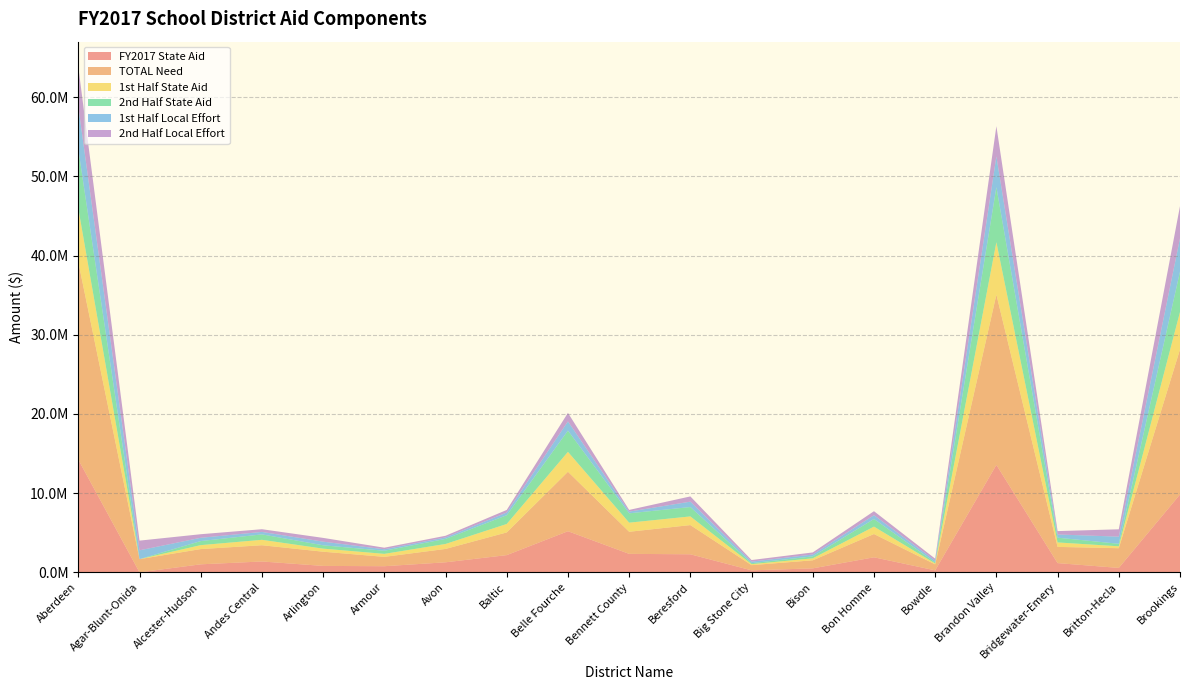

Reading left to right, what are all the values shown in this chart?

FY2017 State Aid: Aberdeen=14239856	Agar-Blunt-Onida=0	Alcester-Hudson=1010264	Andes Central=1369832	Arlington=809783	Armour=771895	Avon=1265012	Baltic=2172979	Belle Fourche=5192770	Bennett County=2331646	Beresford=2278826	Big Stone City=250519	Bison=499466	Bon Homme=1898363	Bowdle=248072	Brandon Valley=13569139	Bridgewater-Emery=1165246	Britton-Hecla=557645	Brookings=9827961
TOTAL Need: Aberdeen=24956646	Agar-Blunt-Onida=1664686	Alcester-Hudson=1925932	Andes Central=2052180	Arlington=1794152	Armour=1181592	Avon=1689355	Baltic=2867309	Belle Fourche=7511210	Bennett County=2790132	Beresford=3688206	Big Stone City=655681	Bison=1017671	Bon Homme=2939408	Bowdle=752667	Brandon Valley=21507436	Bridgewater-Emery=2045553	Britton-Hecla=2488467	Brookings=18326945
1st Half State Aid: Aberdeen=6770086	Agar-Blunt-Onida=0	Alcester-Hudson=498529	Andes Central=683953	Arlington=387567	Armour=378720	Avon=628027	Baltic=1067784	Belle Fourche=2514710	Bennett County=1151344	Beresford=1095944	Big Stone City=124105	Bison=252309	Bon Homme=934279	Bowdle=116127	Brandon Valley=6622263	Bridgewater-Emery=565764	Britton-Hecla=242264	Brookings=4728030
2nd Half State Aid: Aberdeen=7469770	Agar-Blunt-Onida=0	Alcester-Hudson=511735	Andes Central=685879	Arlington=422216	Armour=393175	Avon=636985	Baltic=1105195	Belle Fourche=2678060	Bennett County=1180302	Beresford=1182882	Big Stone City=126414	Bison=247157	Bon Homme=964084	Bowdle=131945	Brandon Valley=6946876	Bridgewater-Emery=599482	Britton-Hecla=315381	Brookings=5099931
1st Half Local Effort: Aberdeen=5393493	Agar-Blunt-Onida=1114211	Alcester-Hudson=415089	Andes Central=313475	Arlington=460557	Armour=187395	Avon=189775	Baltic=338971	Belle Fourche=1167834	Bennett County=214406	Beresford=681295	Big Stone City=193716	Bison=233906	Bon Homme=479188	Bowdle=229139	Brandon Valley=3898679	Bridgewater-Emery=407013	Britton-Hecla=902175	Brookings=4207379
2nd Half Local Effort: Aberdeen=5008553	Agar-Blunt-Onida=1225338	Alcester-Hudson=451231	Andes Central=340211	Arlington=474860	Armour=197621	Avon=207693	Baltic=328460	Belle Fourche=1077117	Bennett County=214764	Beresford=661221	Big Stone City=201427	Bison=261679	Bon Homme=505620	Bowdle=244389	Brandon Valley=3806842	Bridgewater-Emery=423295	Britton-Hecla=928853	Brookings=4063542